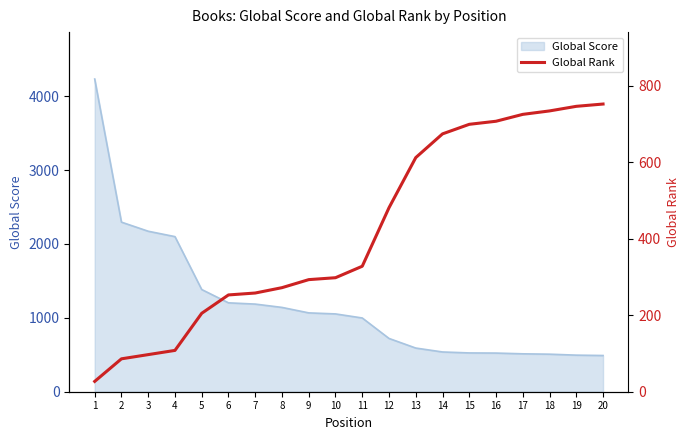

The value of Global Score at 14 is 538. True or false?

True